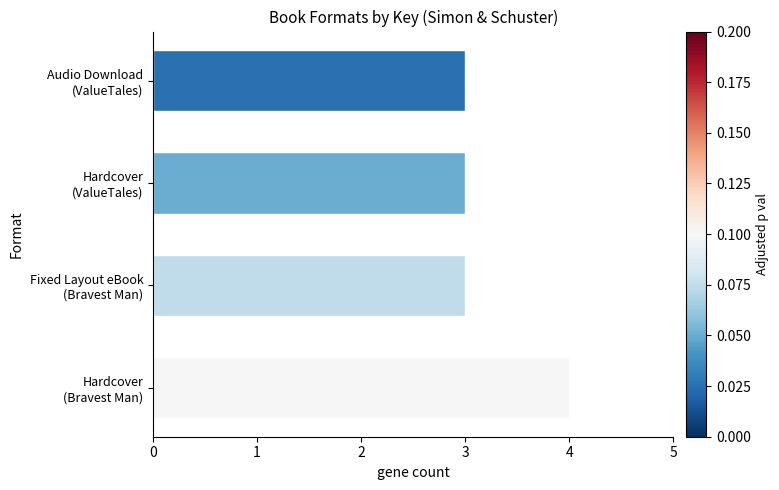

Reading bottom to top, extract all data points from this chart.

4	3	3	3